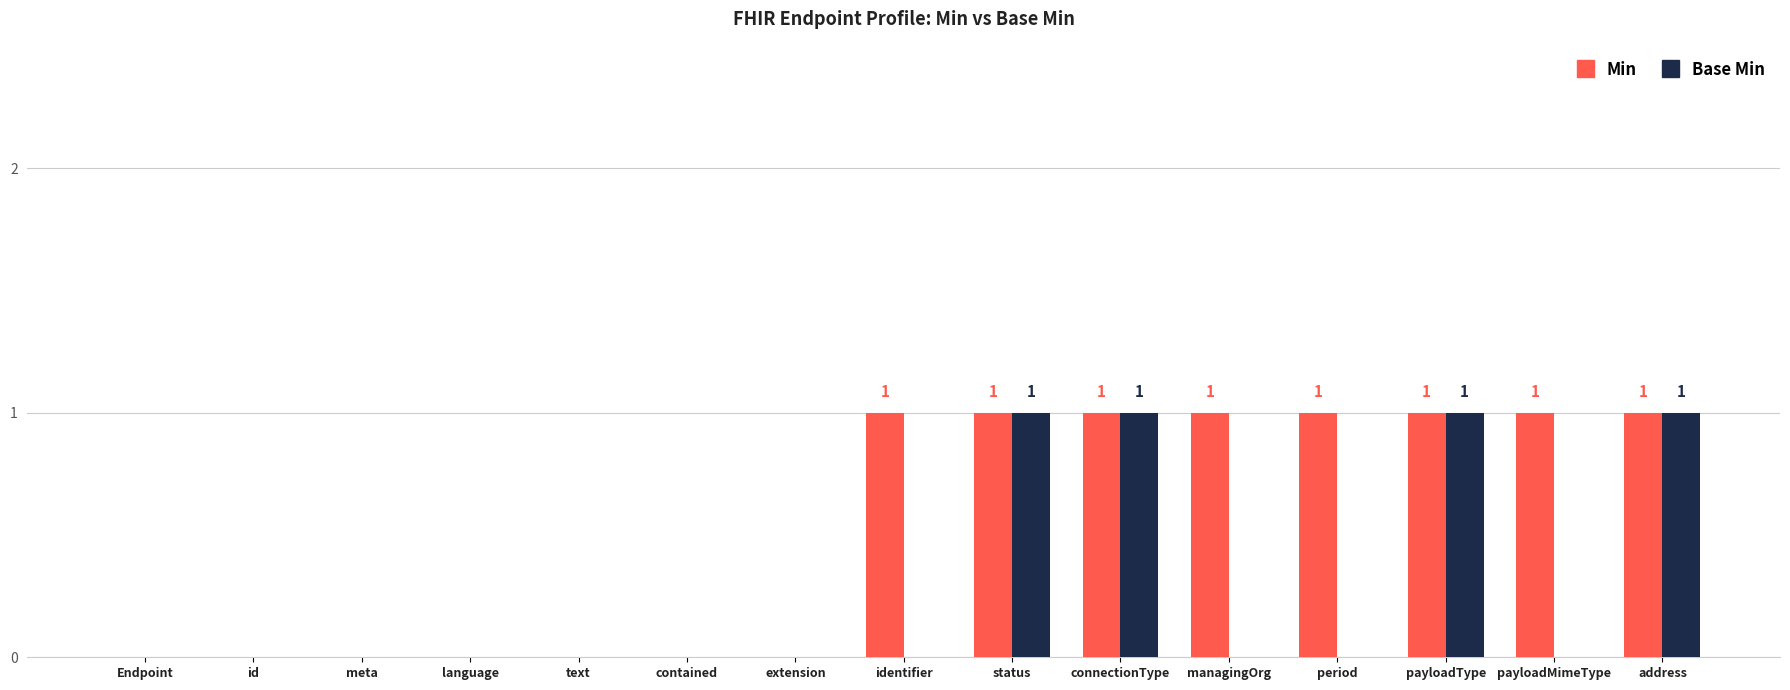

Count the Base Min values in the range 0 to 1.

15